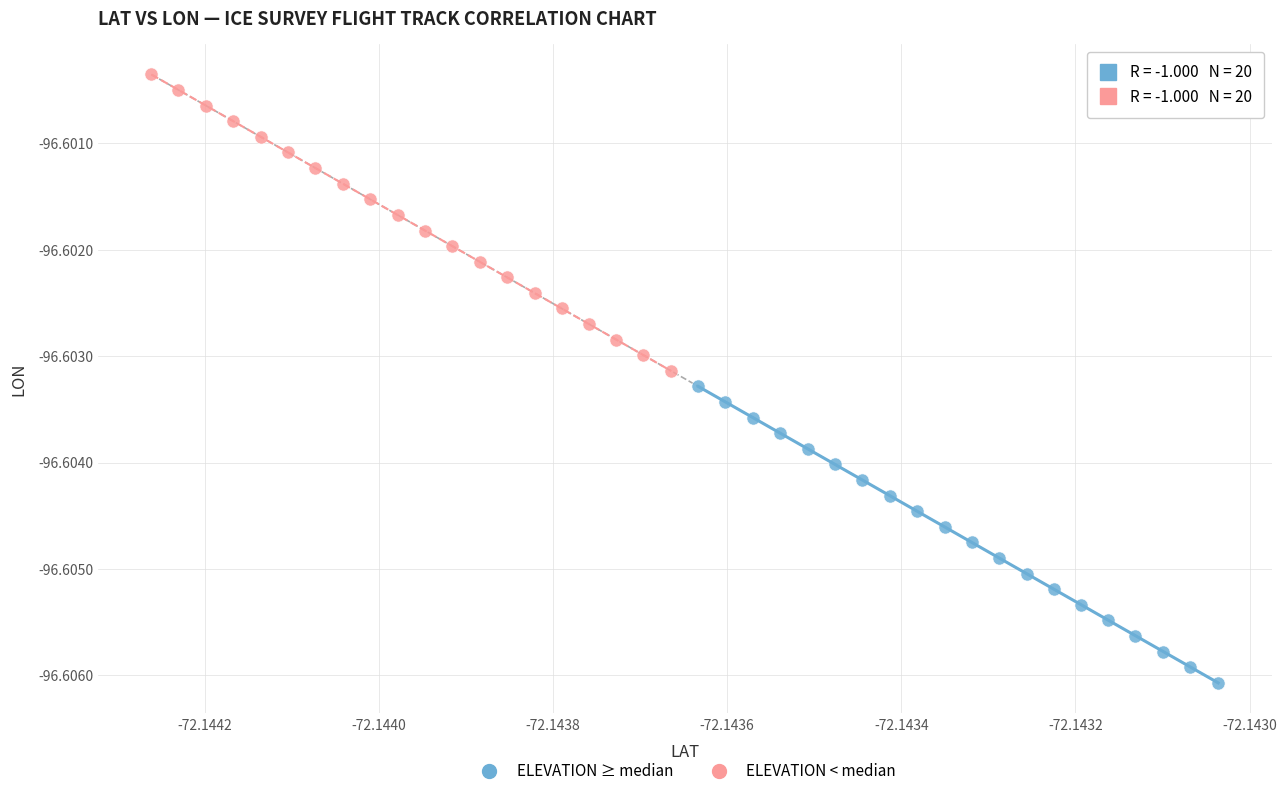

Which series has the widest spread of Y values?

ELEVATION < median